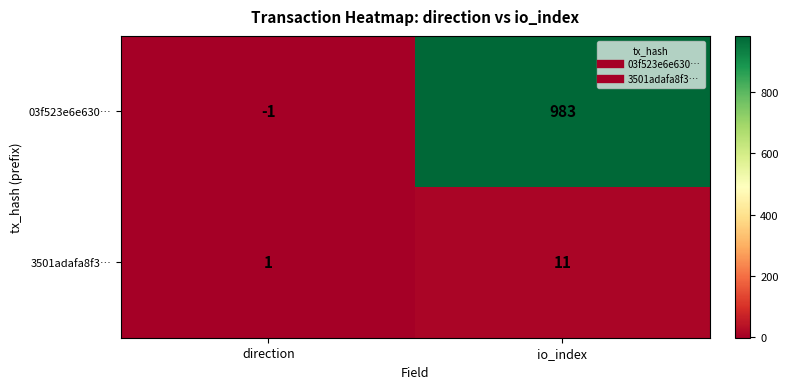

How many categories are shown in the chart?

2